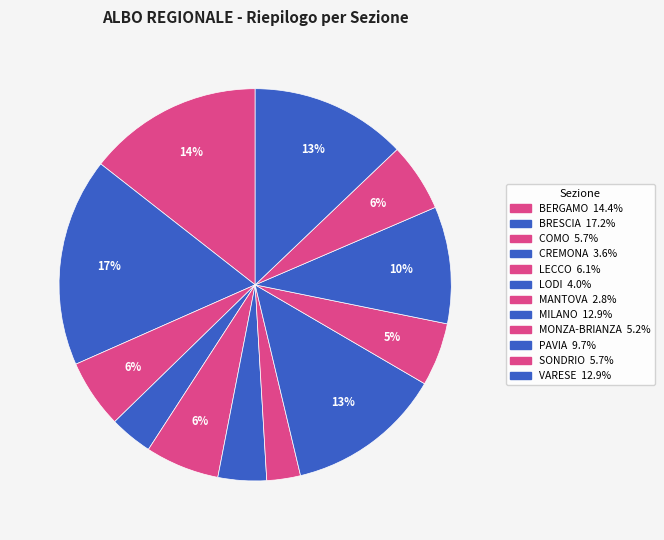

To the nearest percent, what is the difference between the MILANO and LODI slice percentages?

9%